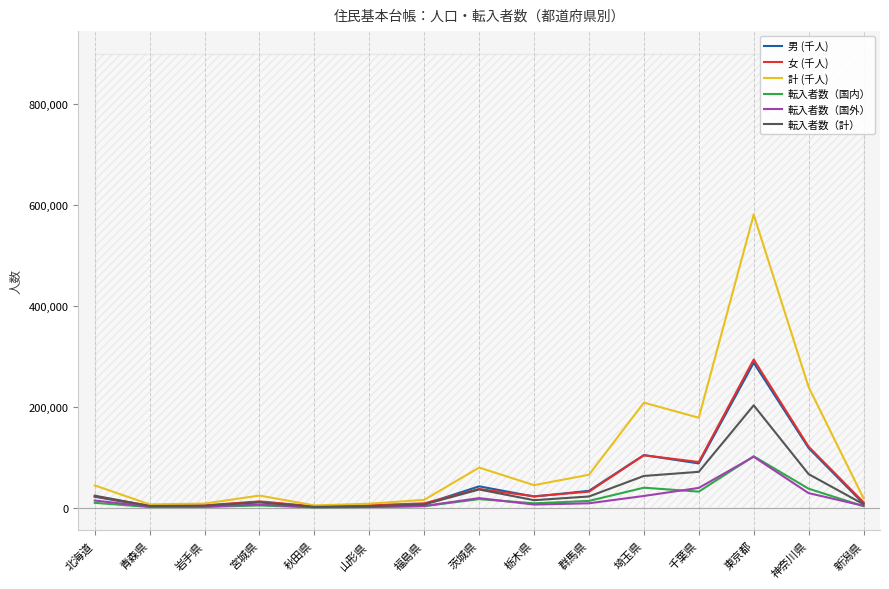

Reading left to right, transcribe all the data shown in this chart.

男 (千人): 北海道=21704	青森県=2646	岩手県=3445	宮城県=11558	秋田県=1749	山形県=2964	福島県=6958	茨城県=42383	栃木県=22181	群馬県=33488	埼玉県=104302	千葉県=87780	東京都=287292	神奈川県=118299	新潟県=7980
女 (千人): 北海道=22506	青森県=3929	岩手県=4786	宮城県=12540	秋田県=2763	山形県=4988	福島県=8649	茨城県=37187	栃木県=22560	群馬県=31838	埼玉県=104032	千葉県=90590	東京都=293820	神奈川県=121002	新潟県=10777
計 (千人): 北海道=44210	青森県=6575	岩手県=8231	宮城県=24098	秋田県=4512	山形県=7952	福島県=15607	茨城県=79570	栃木県=44741	群馬県=65326	埼玉県=208334	千葉県=178370	東京都=581112	神奈川県=239301	新潟県=18757
転入者数（国内）: 北海道=9675	青森県=1324	岩手県=1690	宮城県=4472	秋田県=667	山形県=1472	福島県=3039	茨城県=17053	栃木県=8698	群馬県=13502	埼玉県=39673	千葉県=31888	東京都=101983	神奈川県=37696	新潟県=3029
転入者数（国外）: 北海道=14231	青森県=2075	岩手県=2154	宮城県=6167	秋田県=1023	山形県=1416	福島県=3424	茨城県=19058	栃木県=6218	群馬県=8775	埼玉県=23295	千葉県=39270	東京都=101015	神奈川県=28901	新潟県=3850
転入者数（計）: 北海道=23906	青森県=3399	岩手県=3844	宮城県=10639	秋田県=1690	山形県=2888	福島県=6463	茨城県=36111	栃木県=14916	群馬県=22277	埼玉県=62968	千葉県=71158	東京都=202998	神奈川県=66597	新潟県=6879